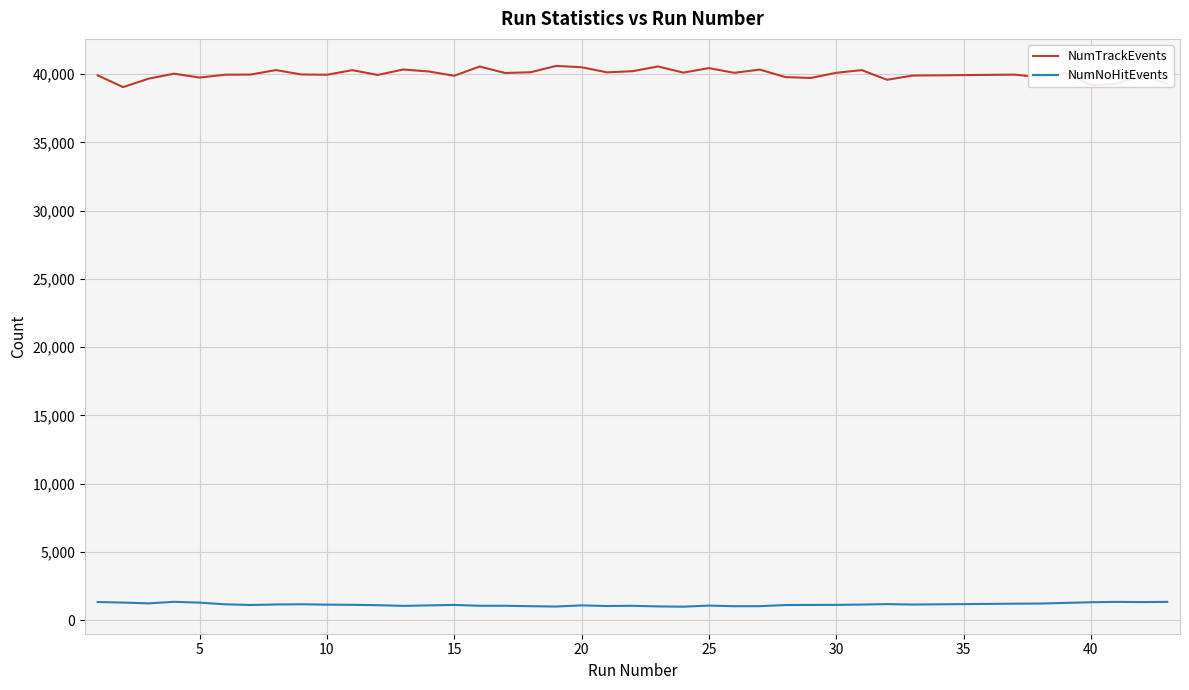

True or false: NumTrackEvents and NumNoHitEvents cross at least once.

False